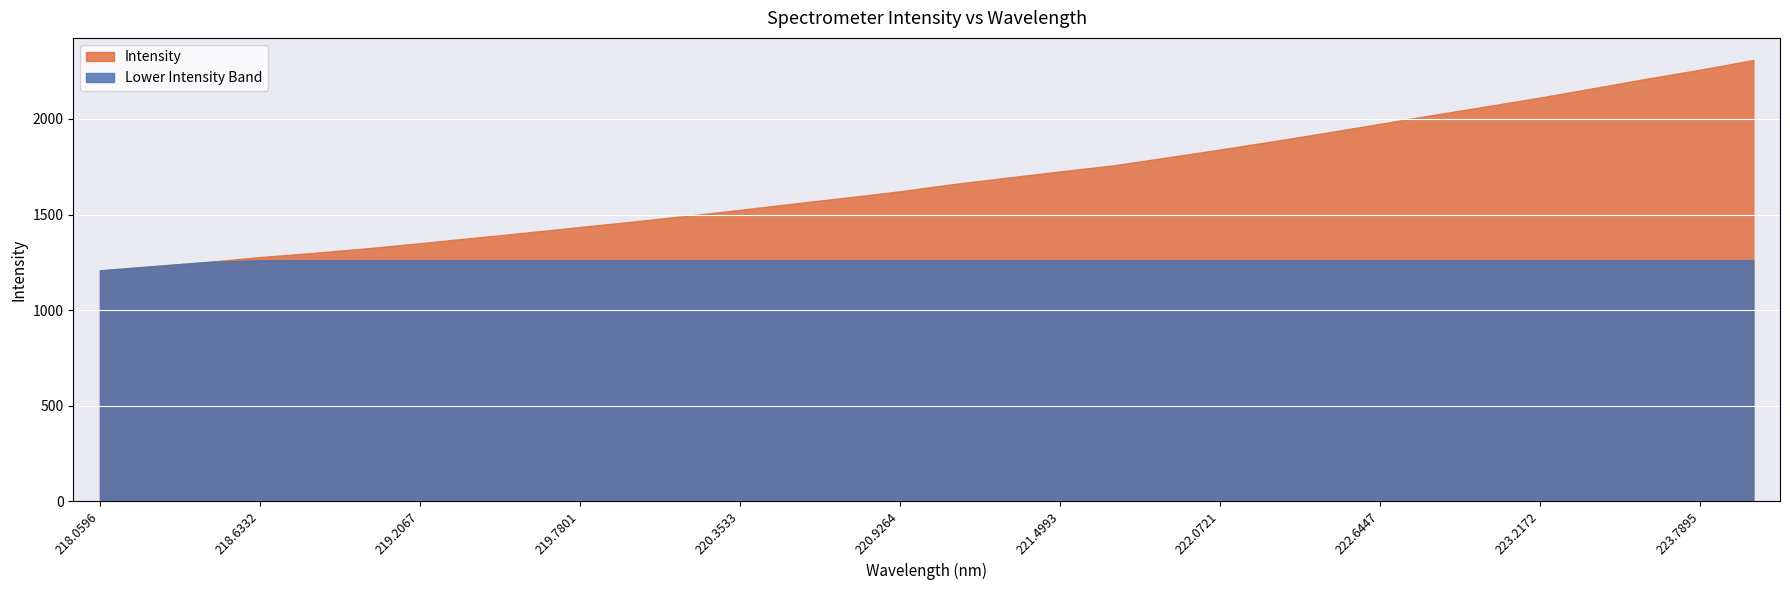

The value at 218.6332 is 1277.5. True or false?

True